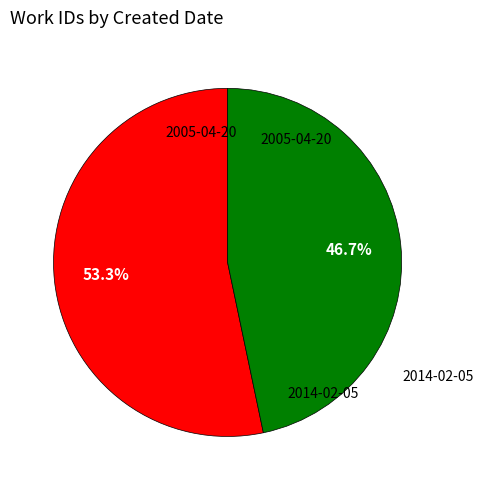

Does any single category account for the majority?

Yes